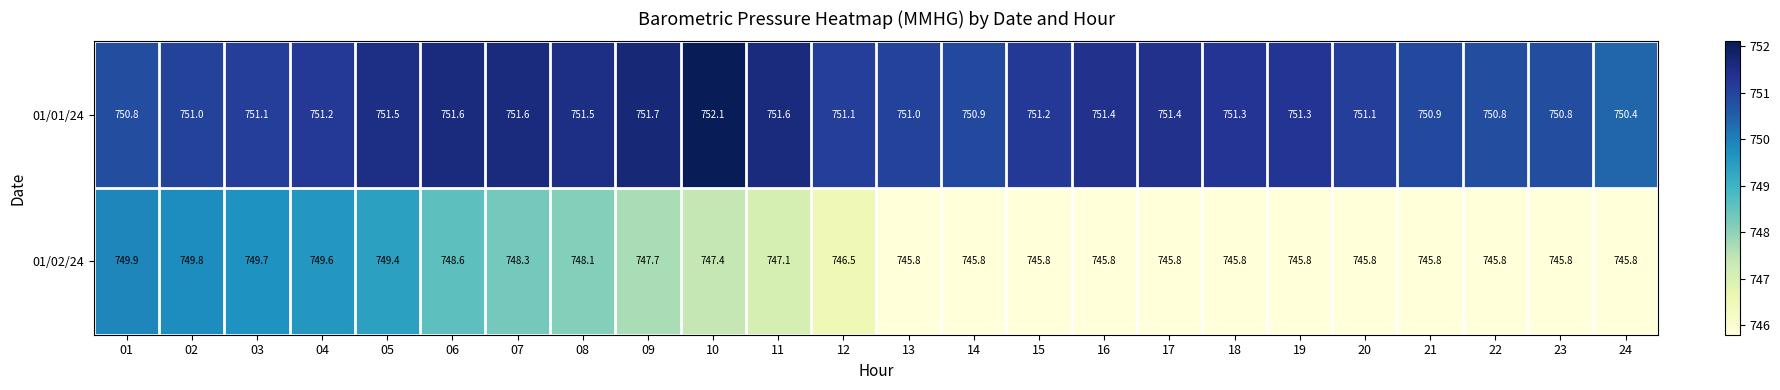

The value of 01/01/24 at 24 is 236.6. True or false?

False